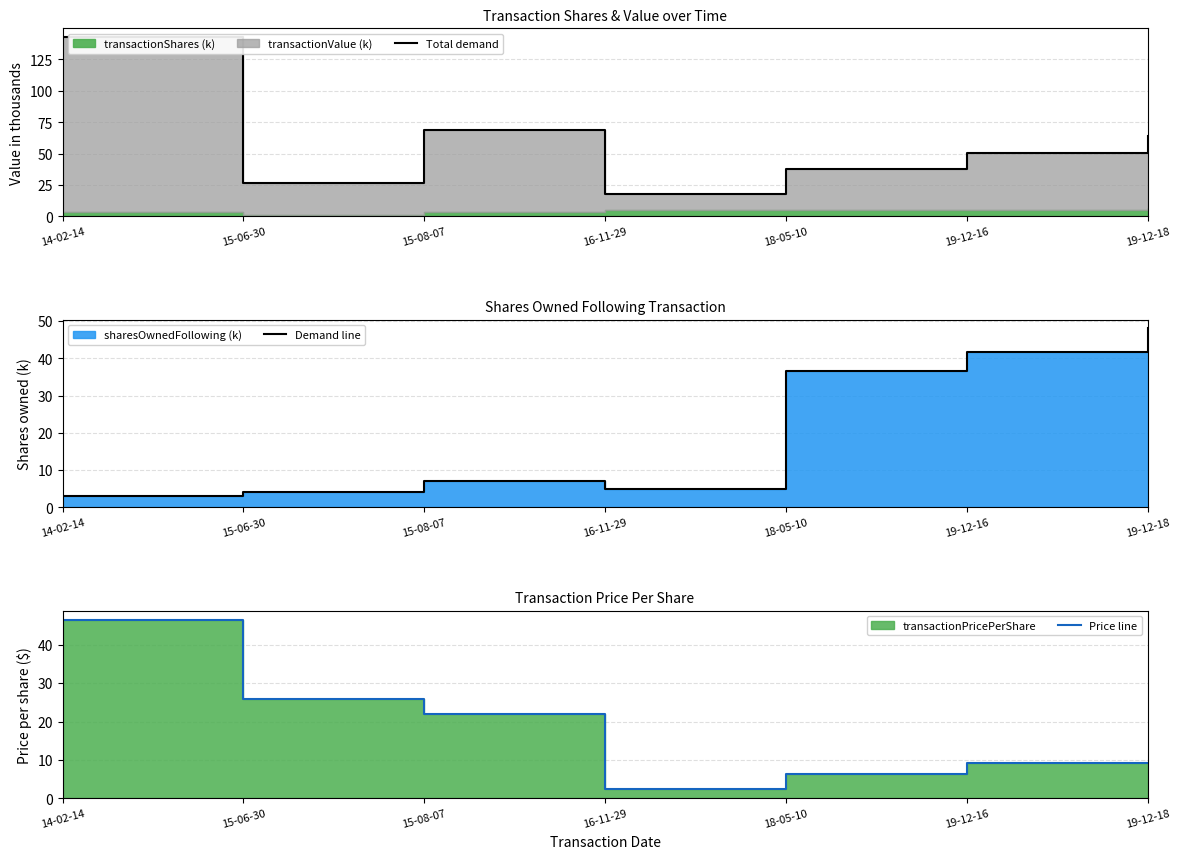

What is the label of the 1st point from the left?

14-02-14